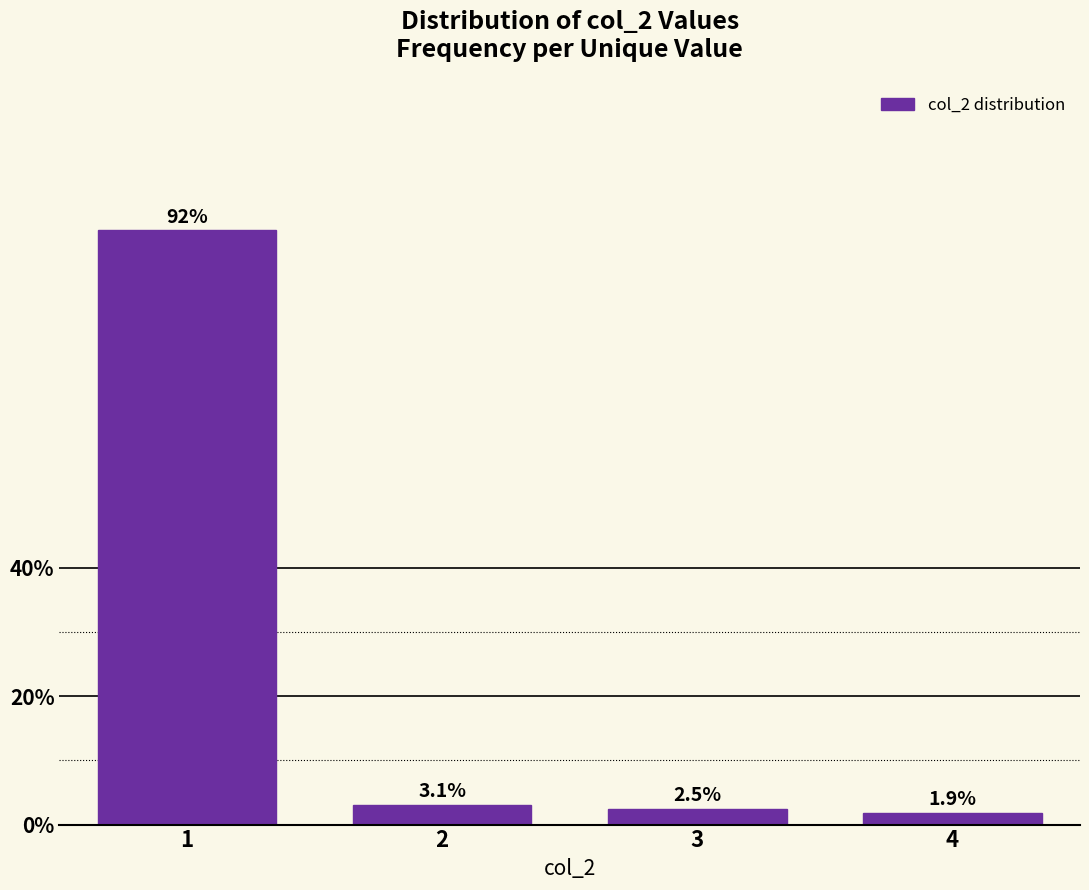

Reading right to left, what are all the values shown in this chart?

4=1.9	3=2.5	2=3.1	1=92.5